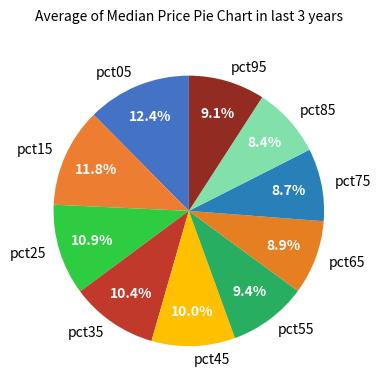

How many slices are in this pie chart?

10